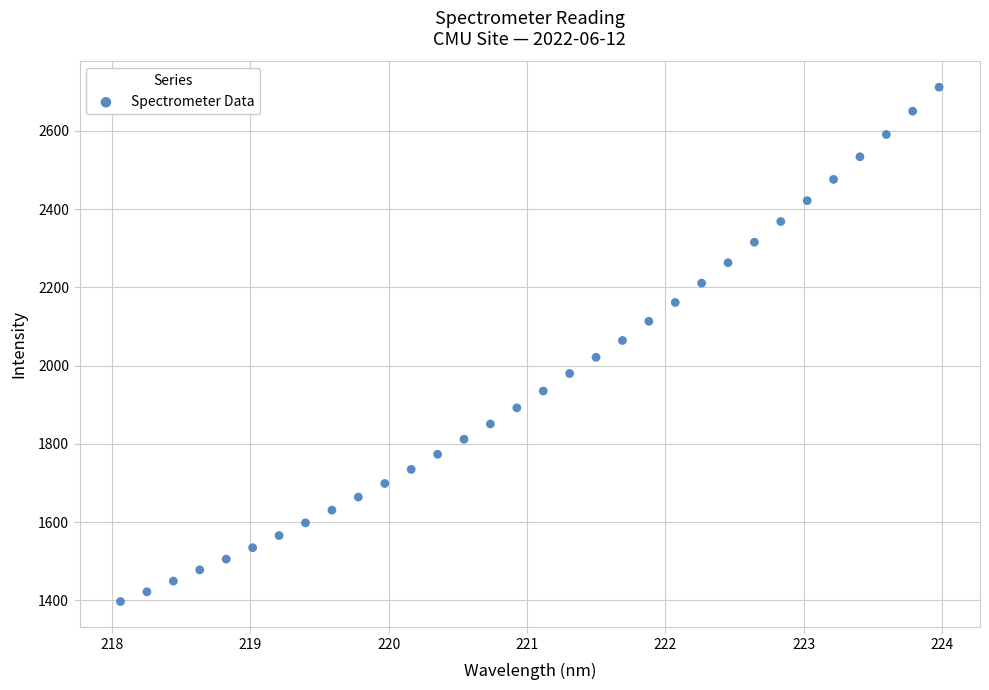

What is the range of Y values (max minus min)?

1314.5